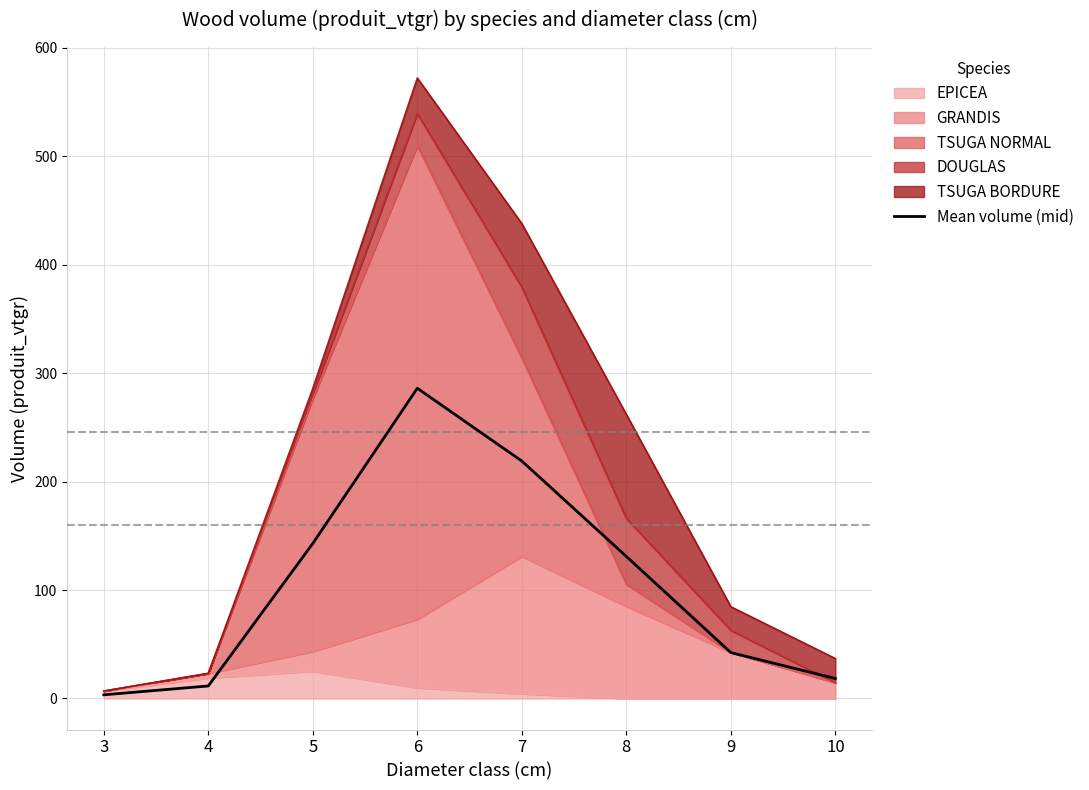

What is the average value?

106.8